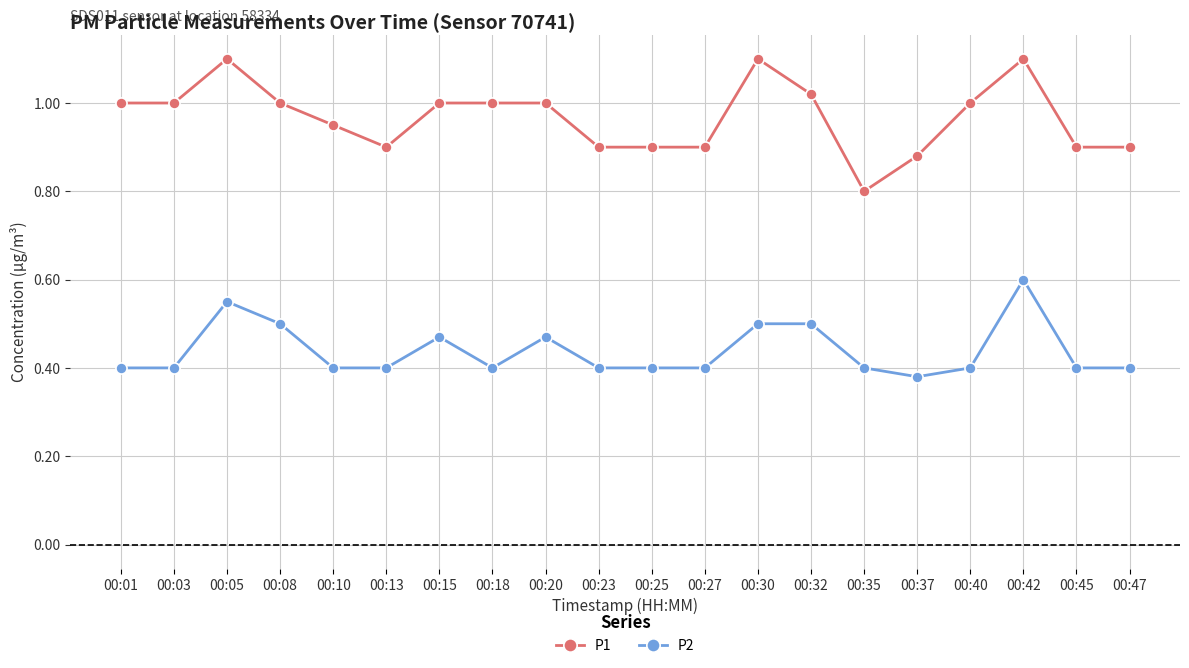

True or false: P2 and P1 cross at least once.

False